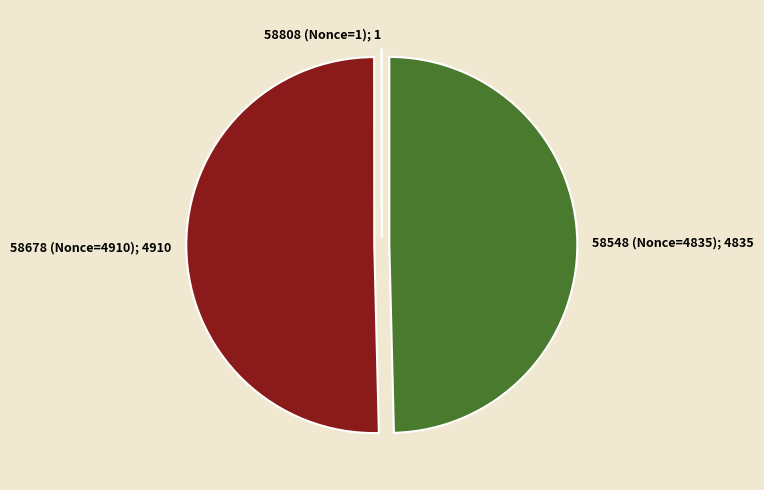

Is it true that 58678 (Nonce=4910); 4910 is 43% of the pie?

False